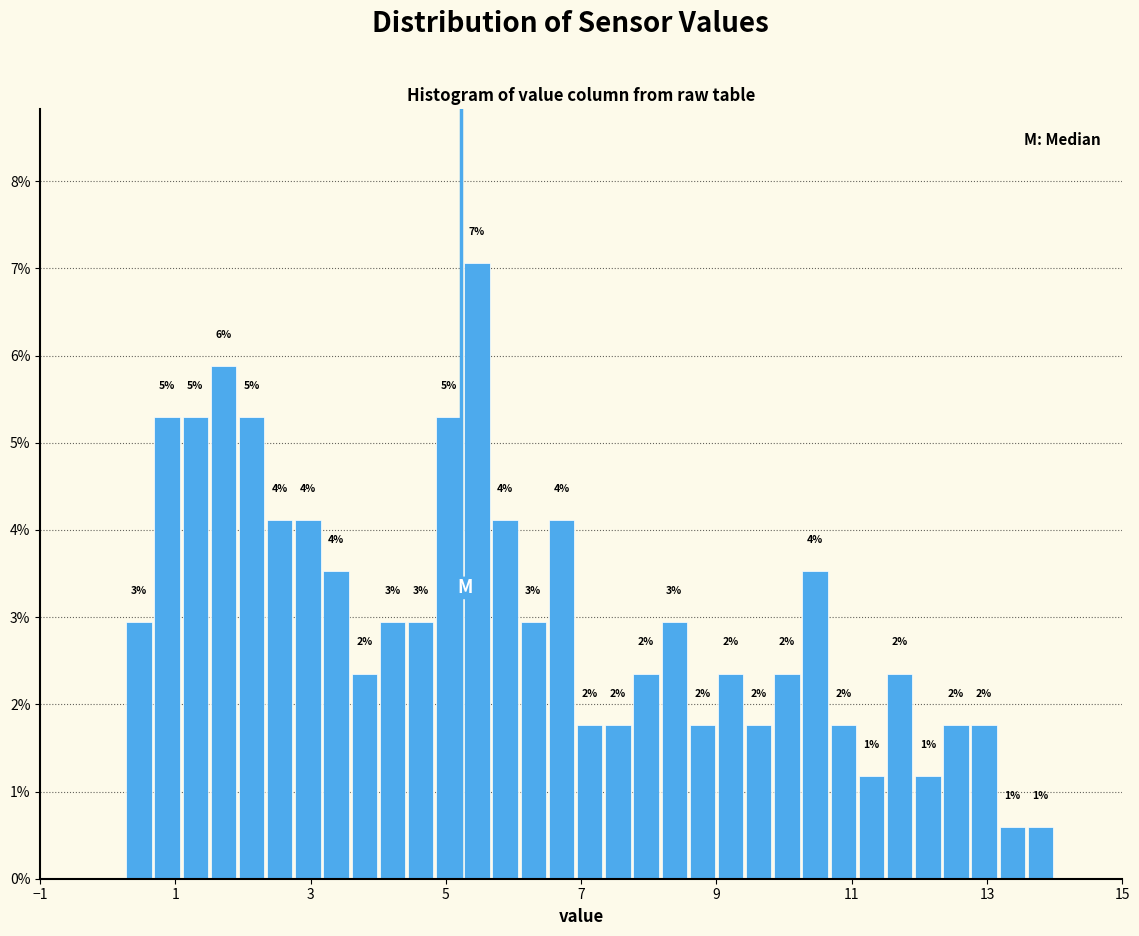

Around what value on the x-axis is the tallest bar? Give the approximate position of its centre, as read against the axis.

5.4